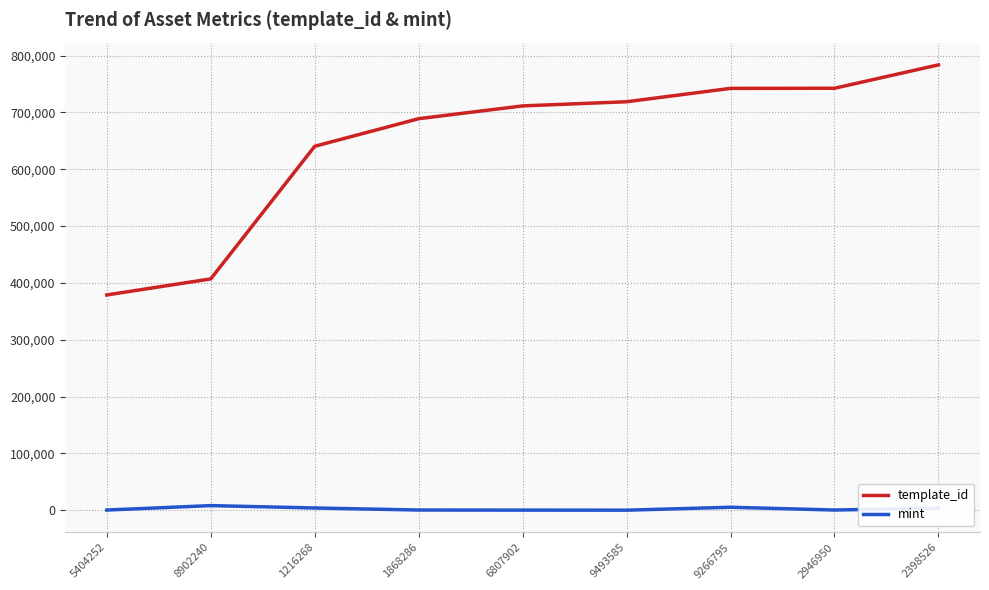

True or false: mint has more than 1 points higher than both neighbors.

True